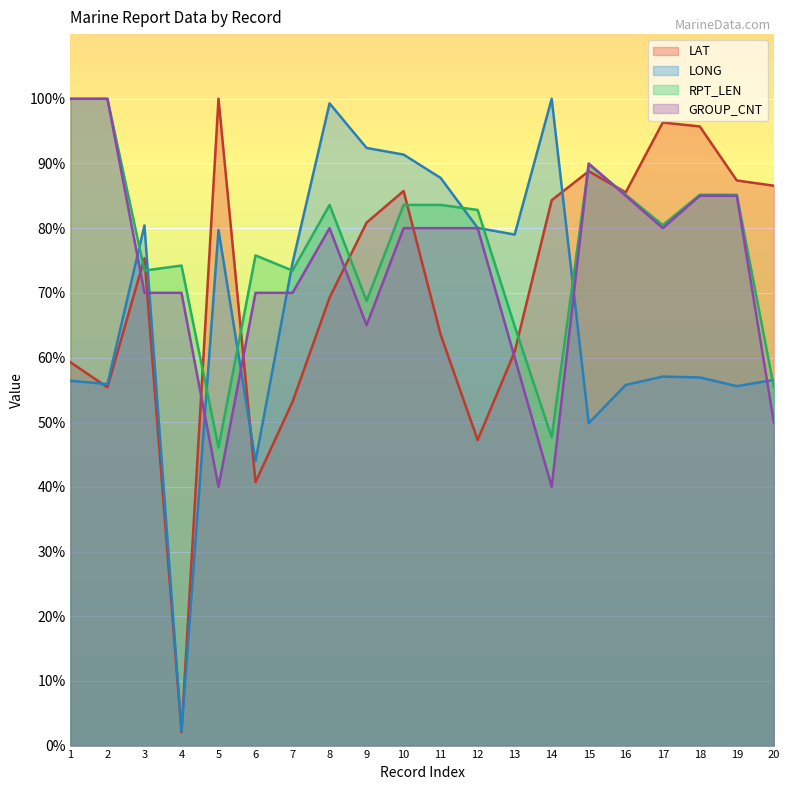

Rank the series by their maximum value, from highest to lowest.

LAT, LONG, RPT_LEN, GROUP_CNT